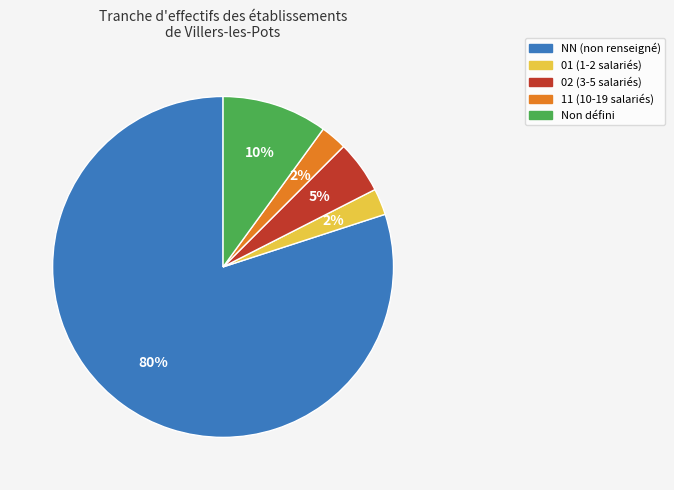

To the nearest percent, what is the average slice percentage?

20%